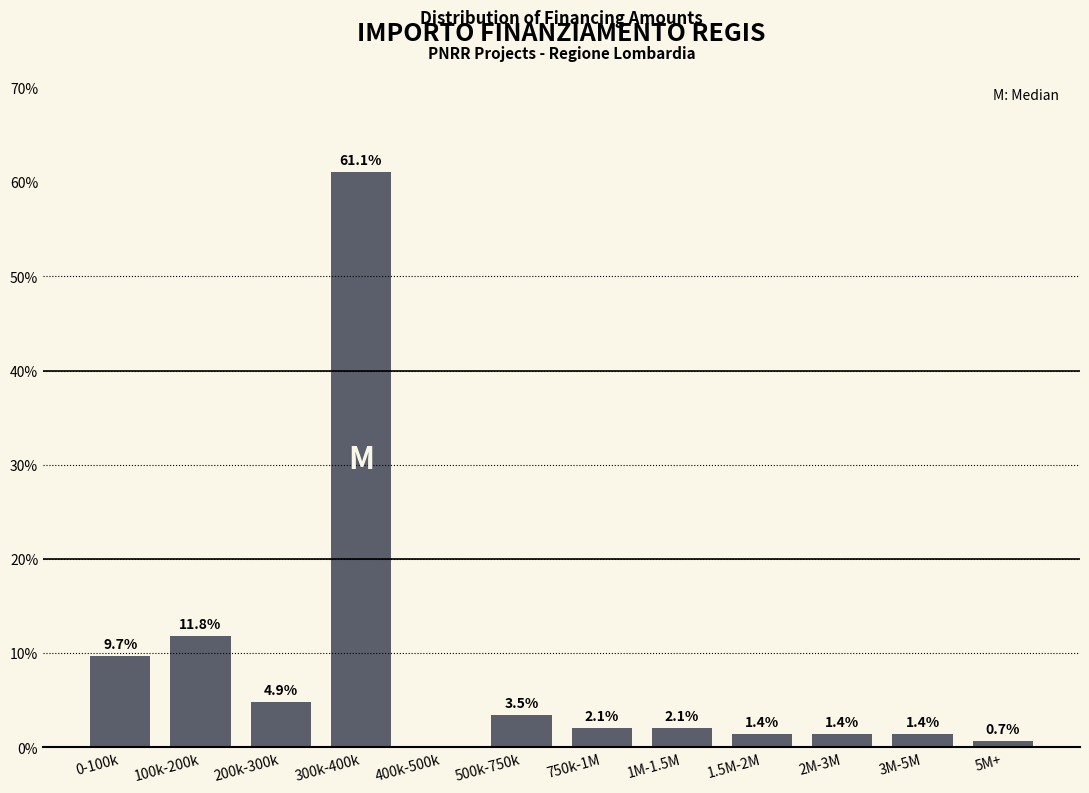

Reading left to right, list all the values displayed in this chart.

0-100k=9.7	100k-200k=11.8	200k-300k=4.9	300k-400k=61.1	400k-500k=0.0	500k-750k=3.5	750k-1M=2.1	1M-1.5M=2.1	1.5M-2M=1.4	2M-3M=1.4	3M-5M=1.4	5M+=0.7